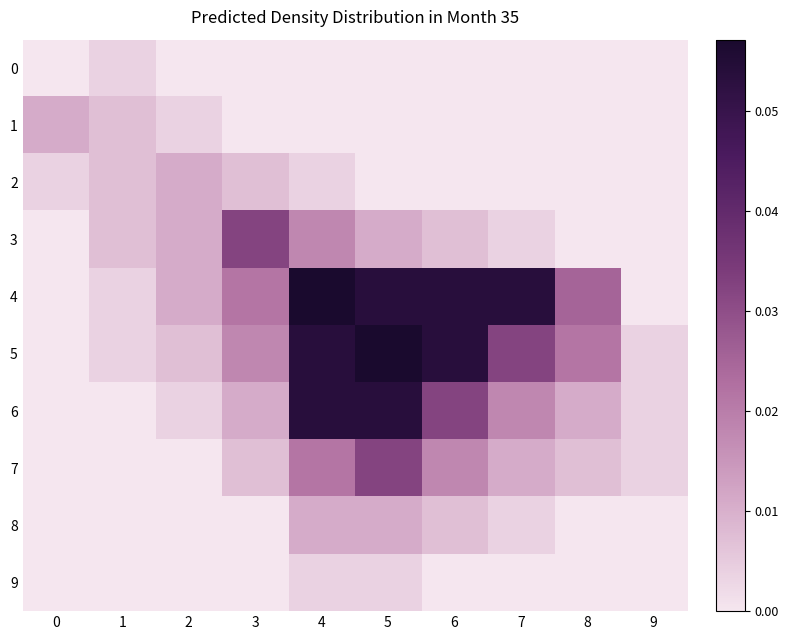

At which category is the sum across all series the highest?

4